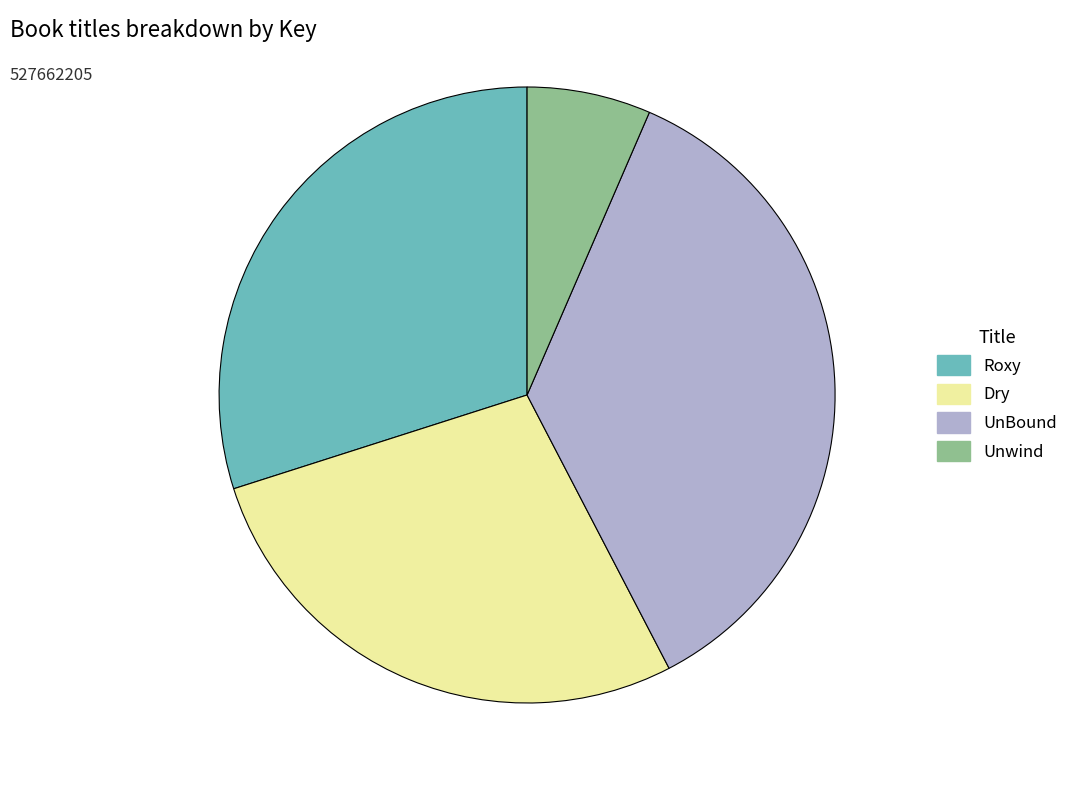

Which slice is the smallest?

Unwind